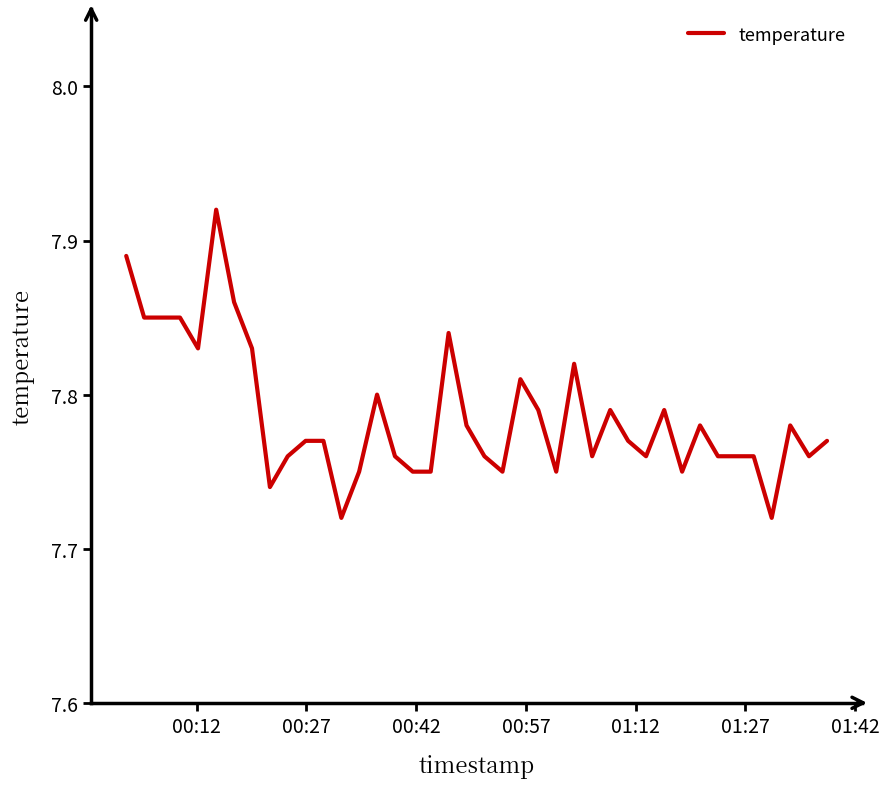

Does the chart have visible grid lines?

No